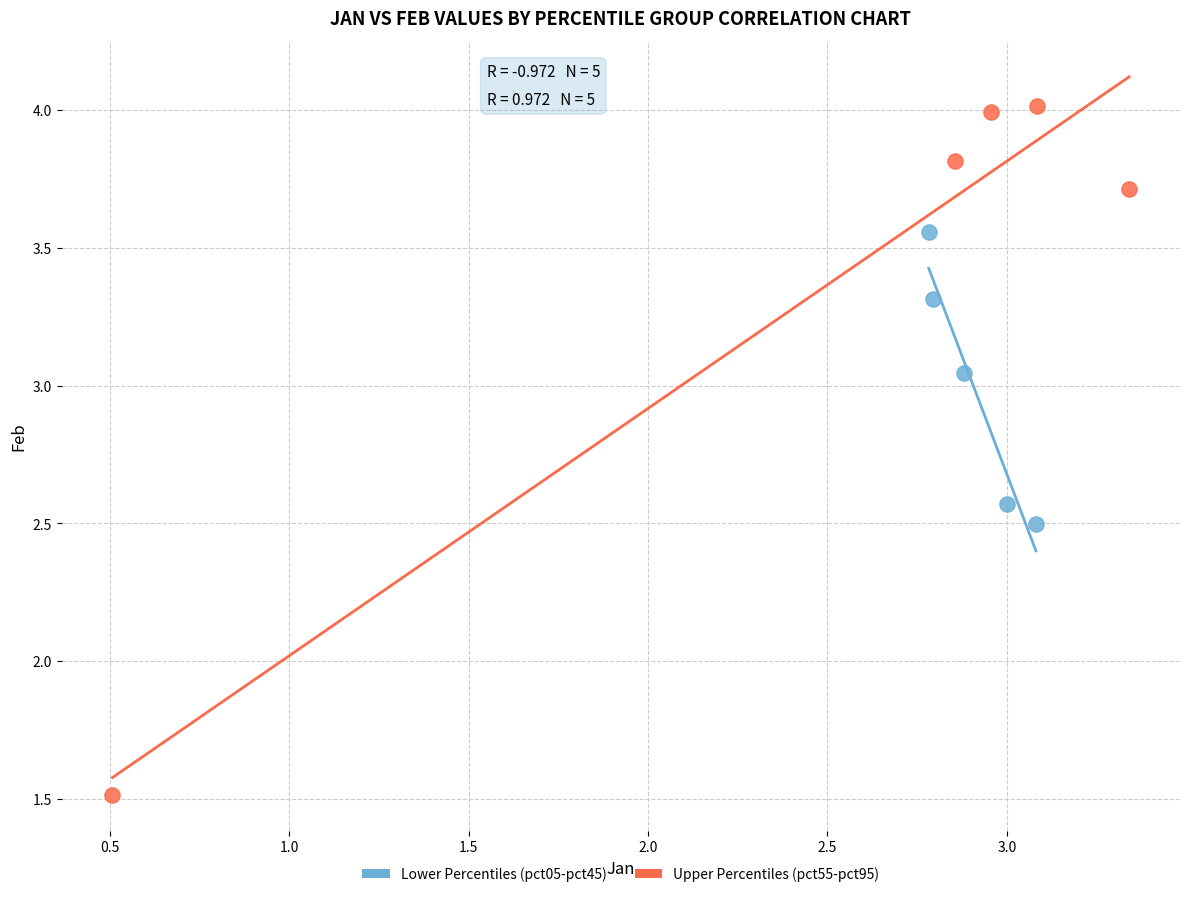

Which series has the widest spread of Y values?

Upper Percentiles (pct55-pct95)